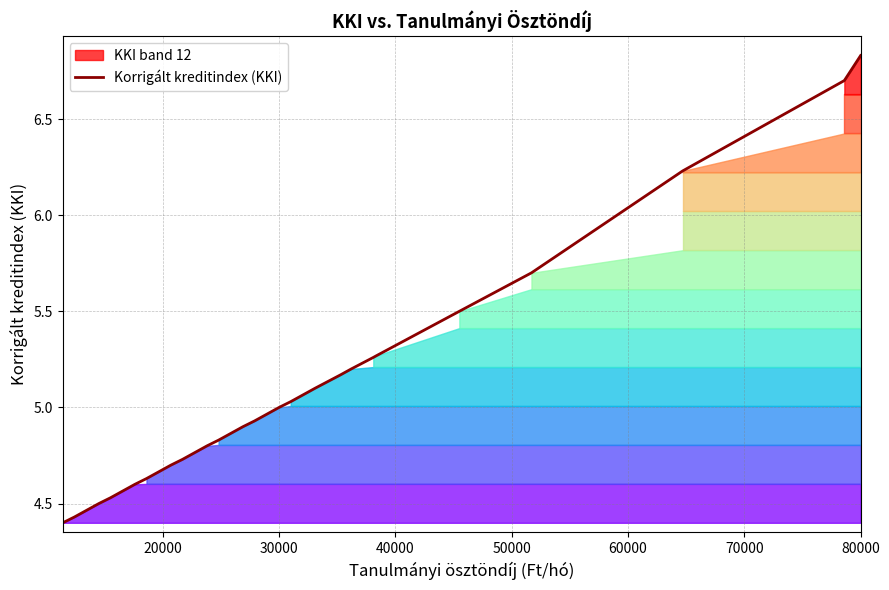

Count the number of categories in the chart.

27